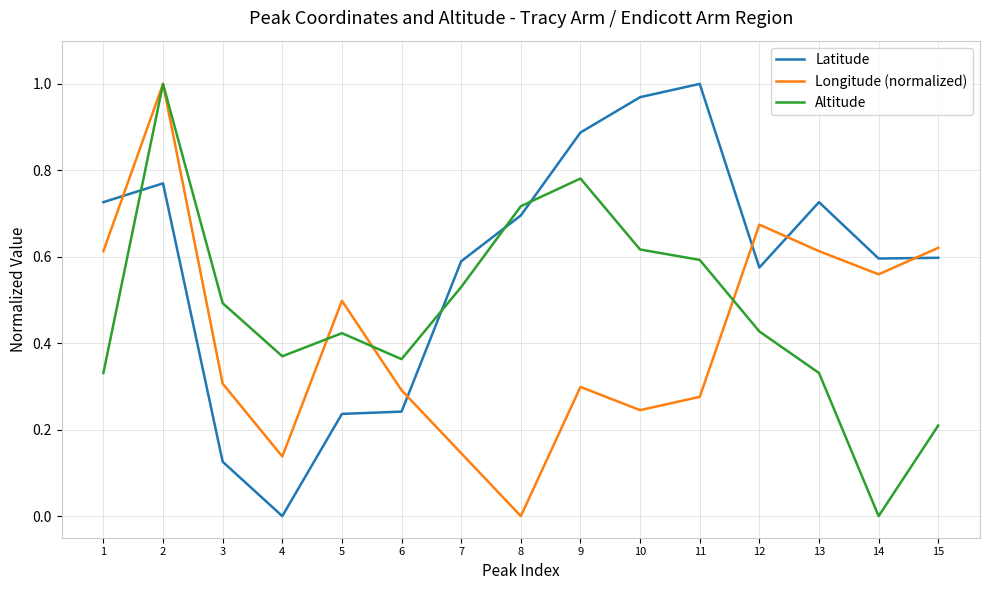

What is the total value across all series at 14?

1.2